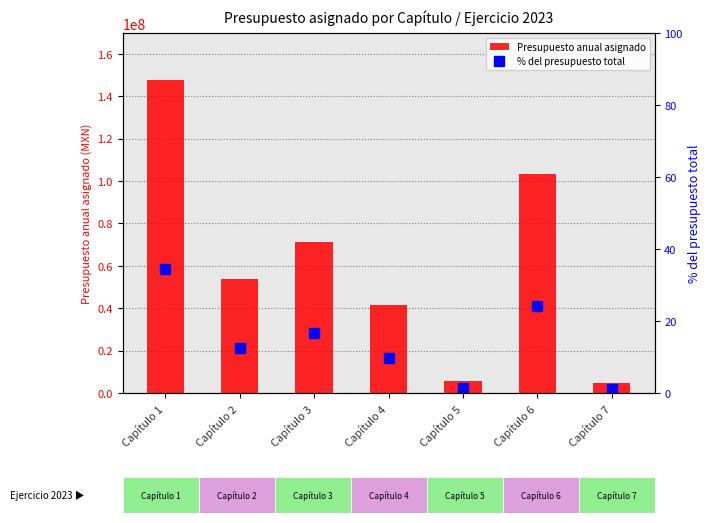

What is the sum of the Presupuesto anual asignado values at Capítulo 1 and Capítulo 7?

152544841.2